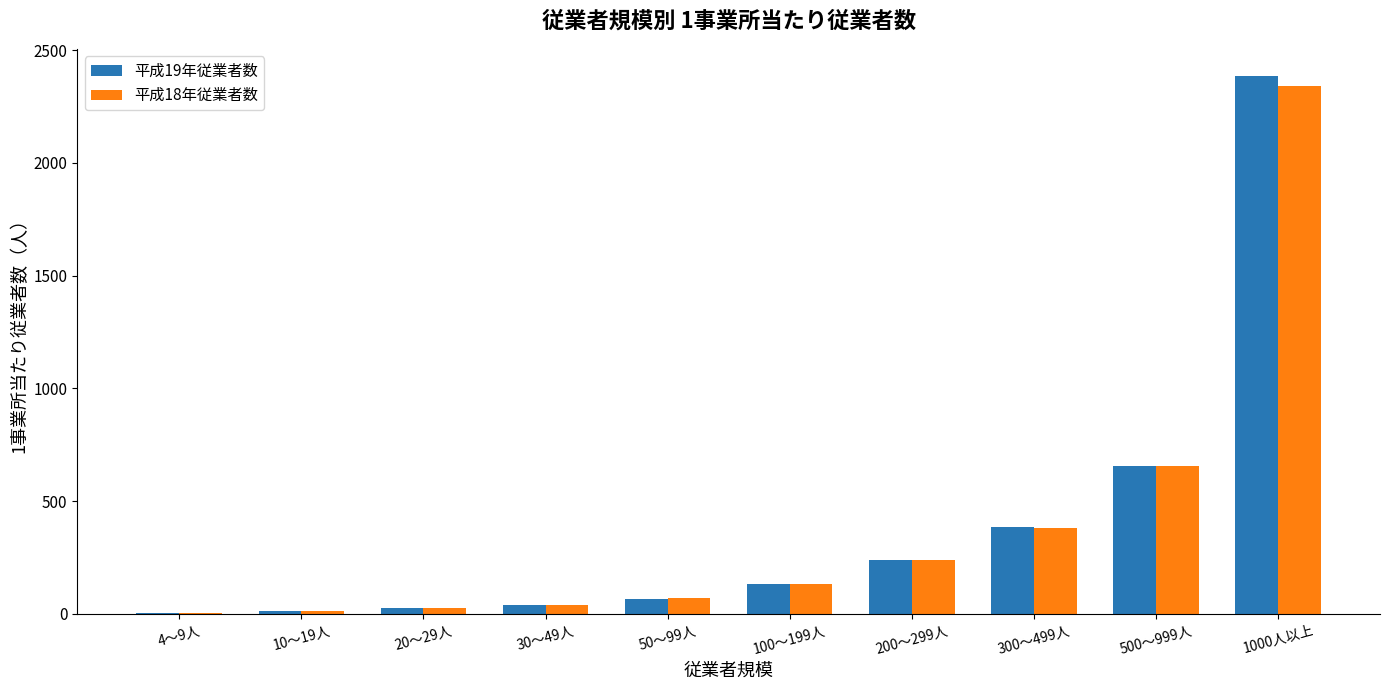

What is the spread (max minus min) of values at 100～199人?

0.4